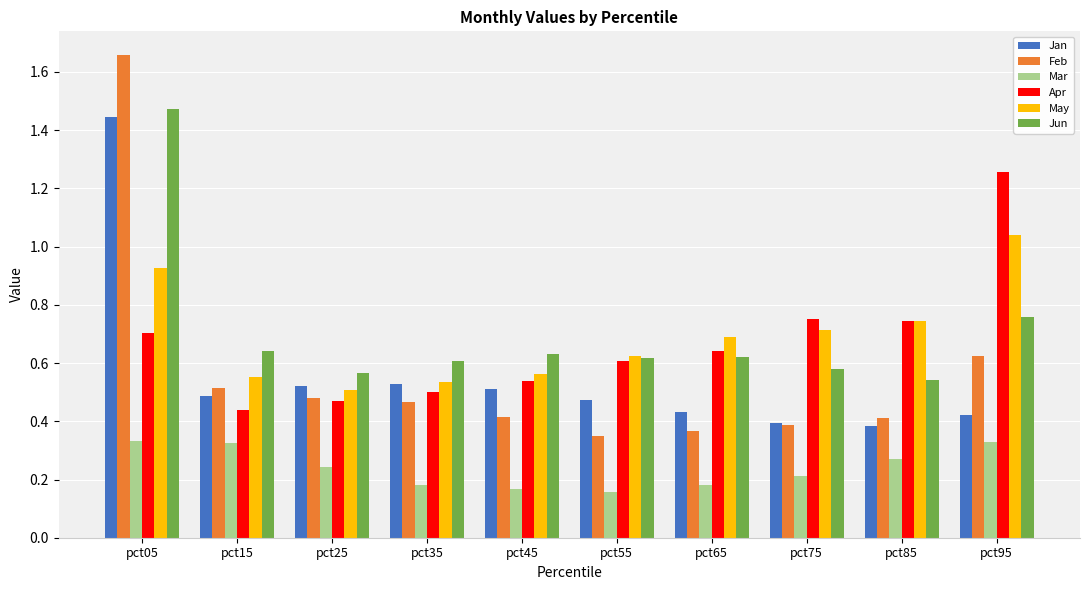

At which category does the chart reach its peak across all series?

pct05